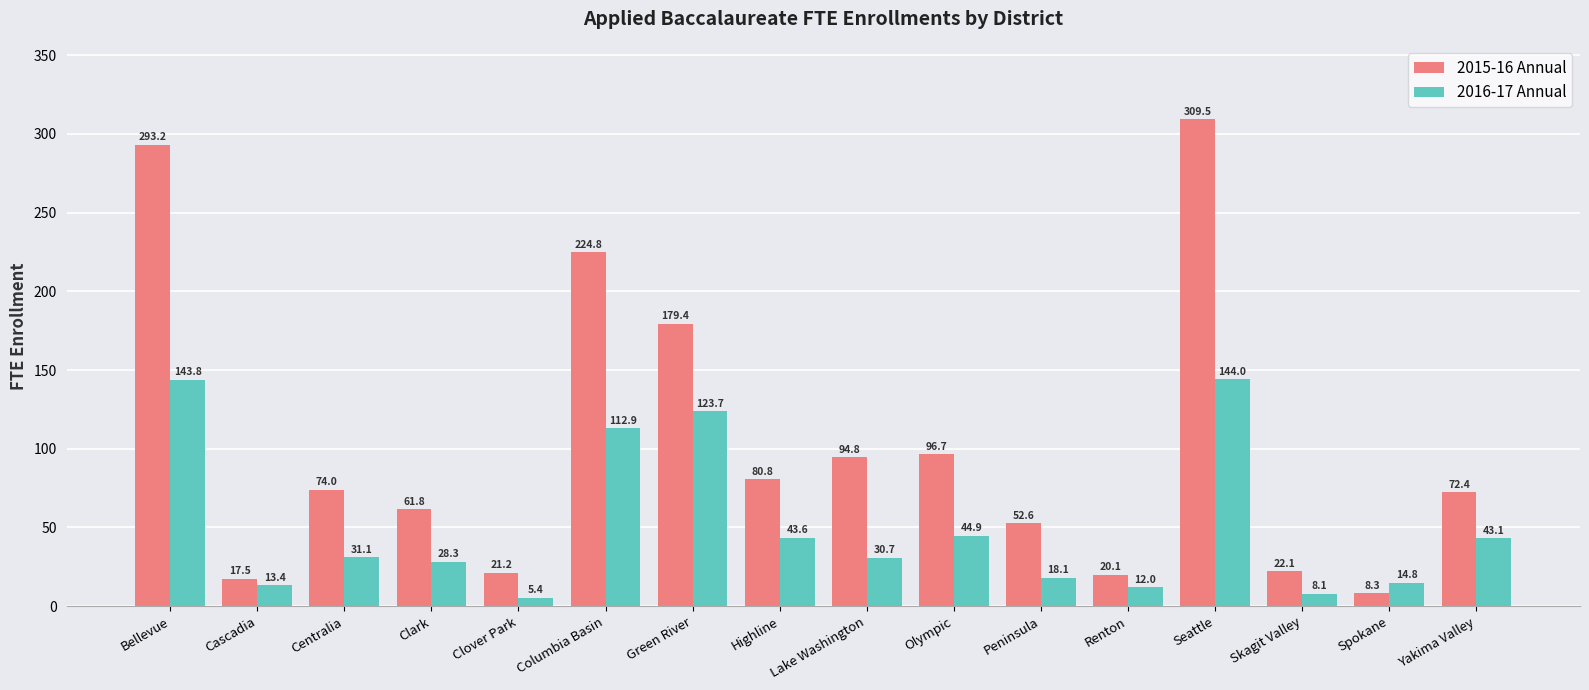

What is the minimum value for 2015-16 Annual?

8.3